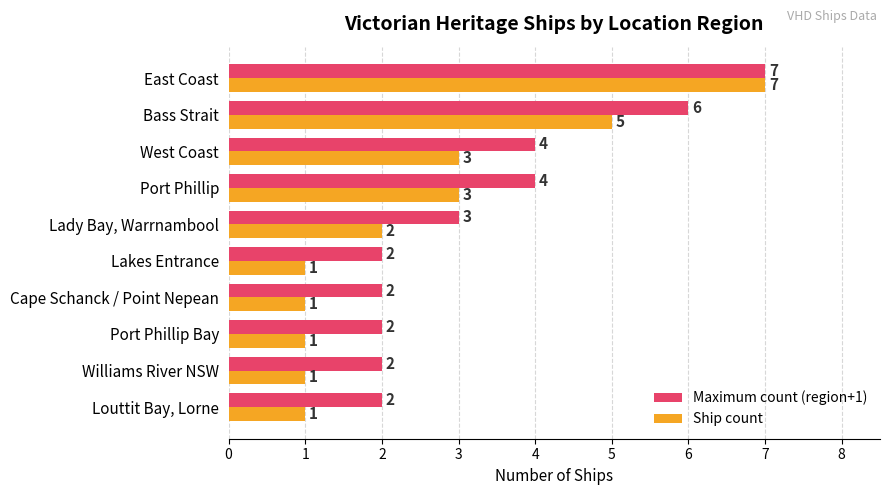

The value of Ship count at Lakes Entrance is 0. True or false?

False